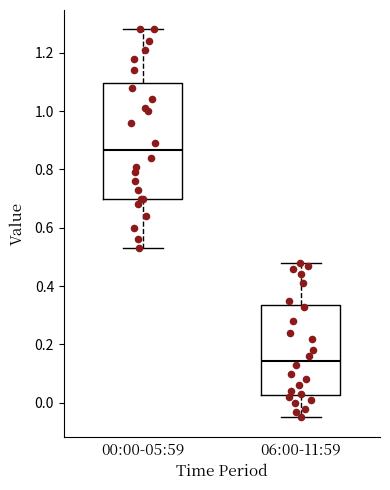

Reading left to right, read every box against the y-axis: the position of its median line, the range the box covers, and the ends of its whiskers. The values are not printed on the chart, so give them approximately, as read against the axis.

00:00-05:59: median 0.86, box 0.70 to 1.10, whiskers 0.54 to 1.28
06:00-11:59: median 0.14, box 0.02 to 0.34, whiskers -0.04 to 0.48